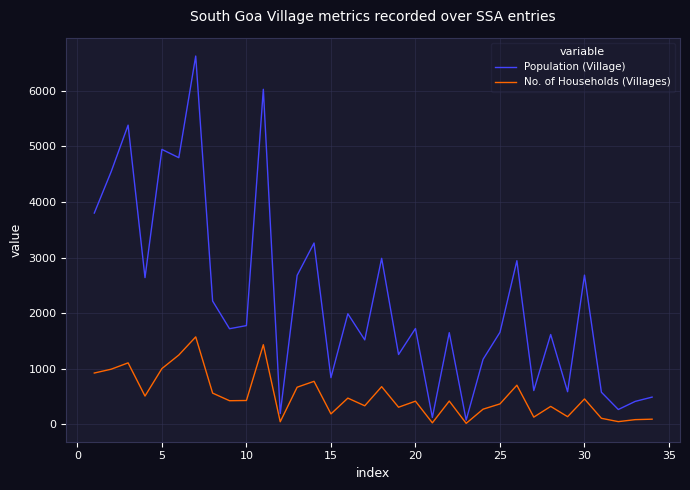

List the series in order of their overall mean, lowest first.

No. of Households (Villages), Population (Village)